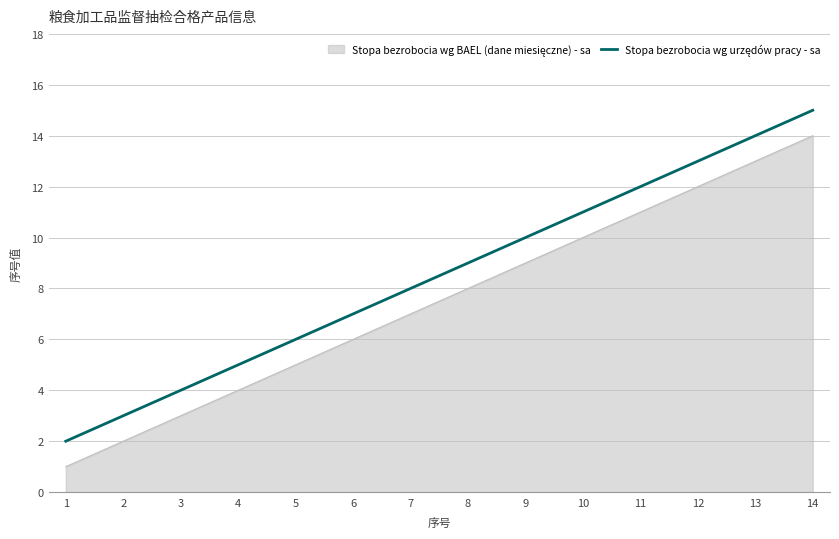

At which category is the sum across all series the highest?

14